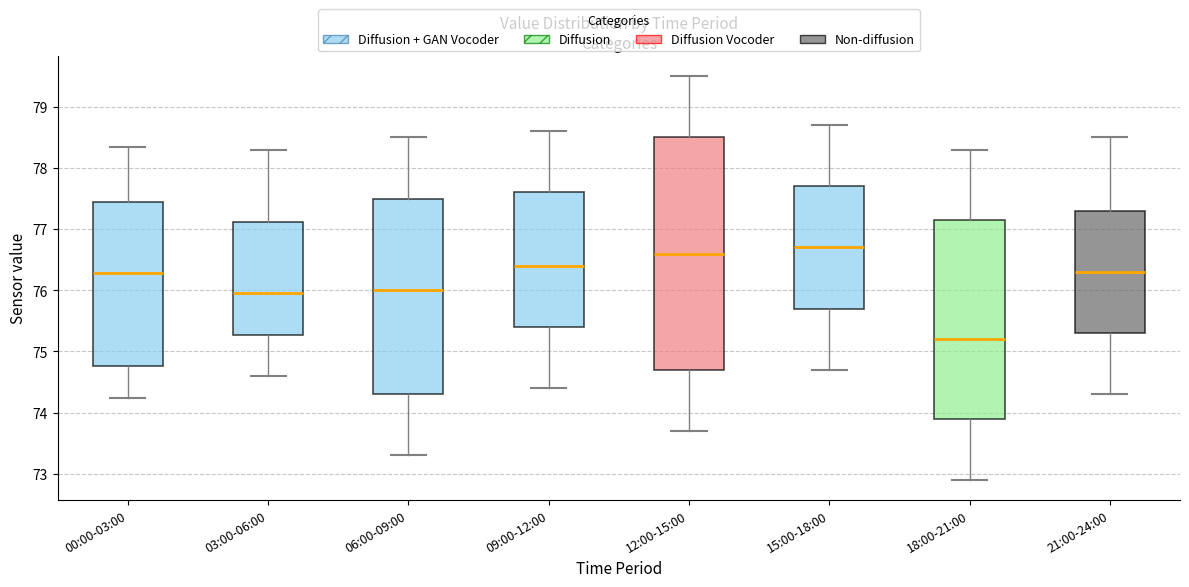

Which box has the highest median line?

15:00-18:00